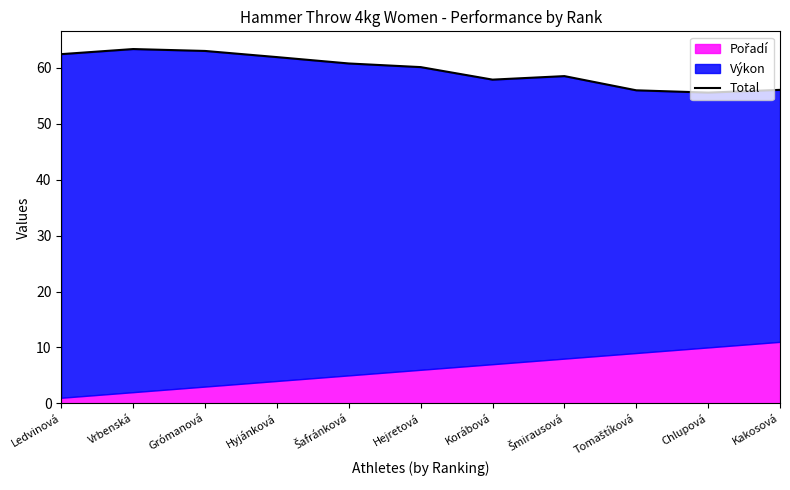

What is the sum of all values?

655.8